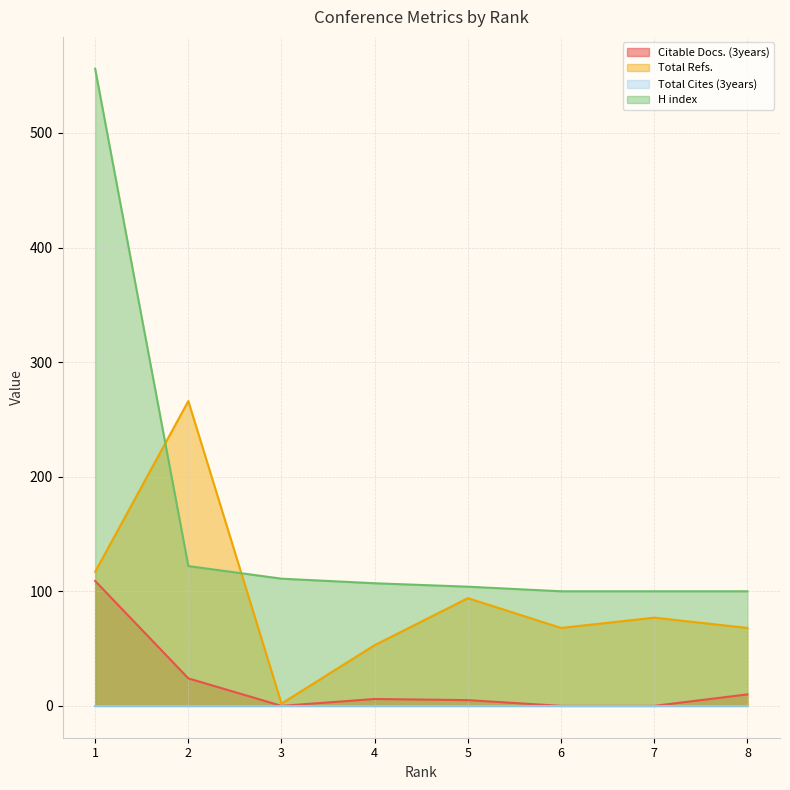

What is the lowest value of the H index series?

100